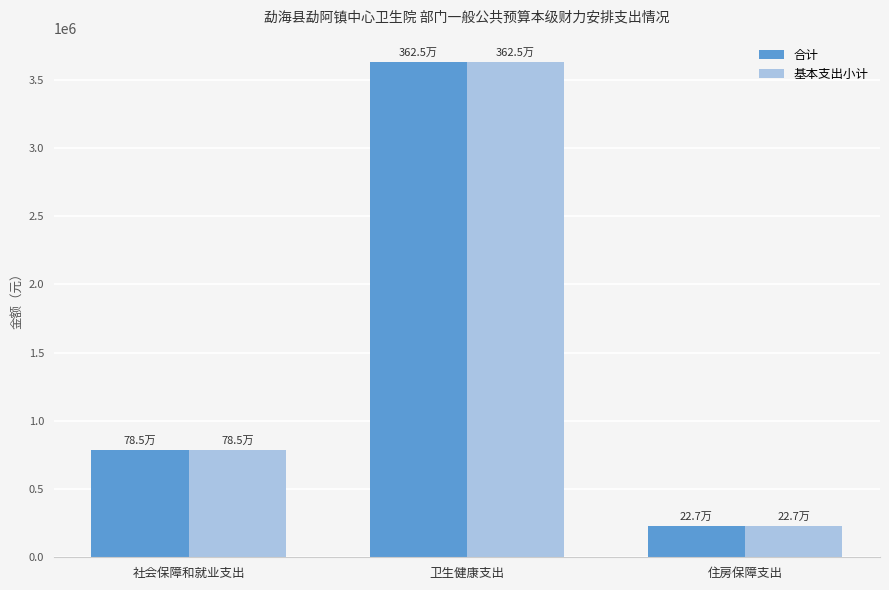

Is it true that 合计 equals 6287540.9 at 卫生健康支出?

False